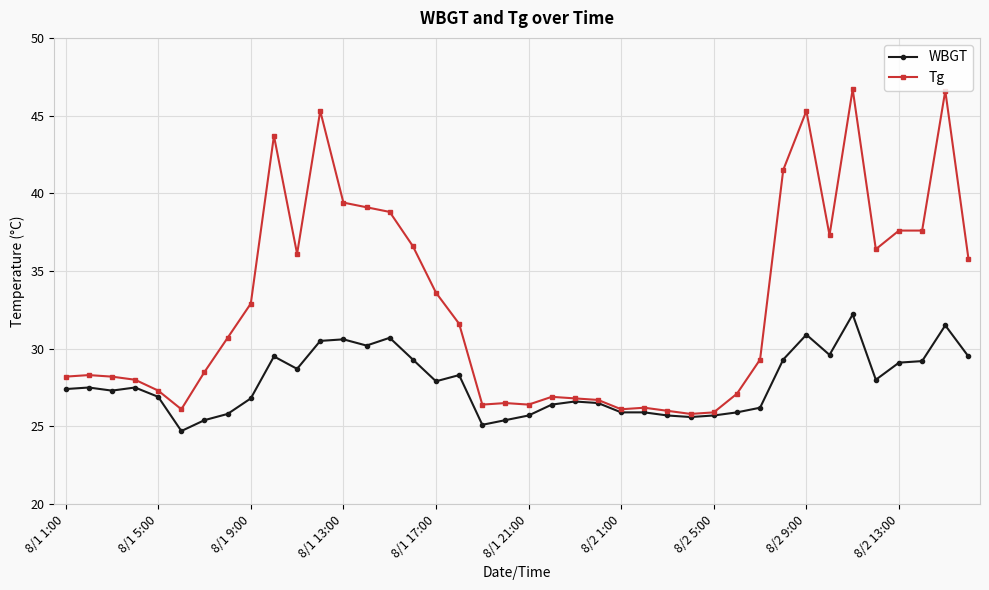

What is the average value of the WBGT series?

27.8